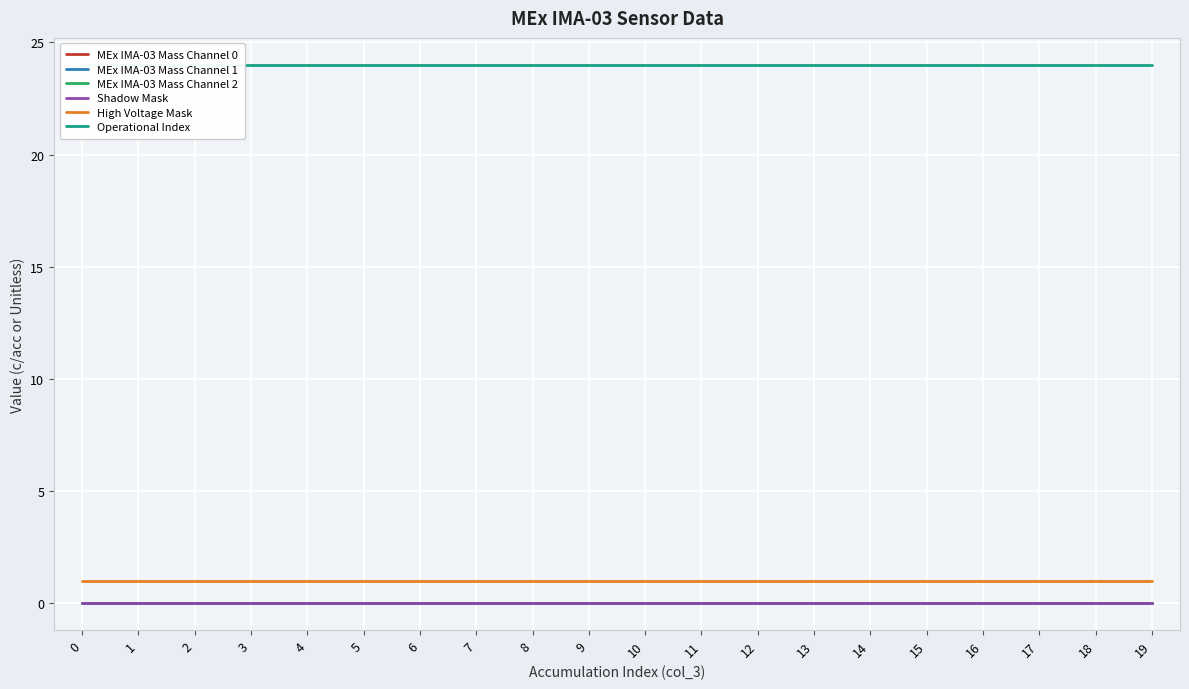

What is the spread (max minus min) of values at 16?

24